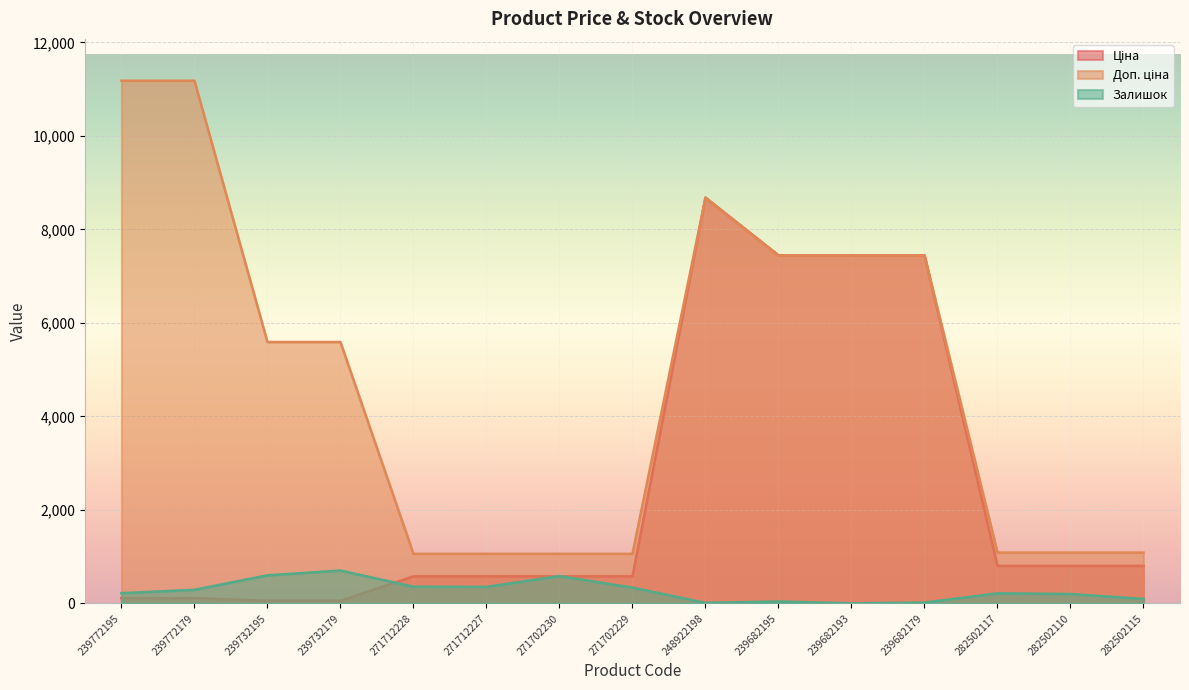

What is the label of the 6th point from the left?

271712227